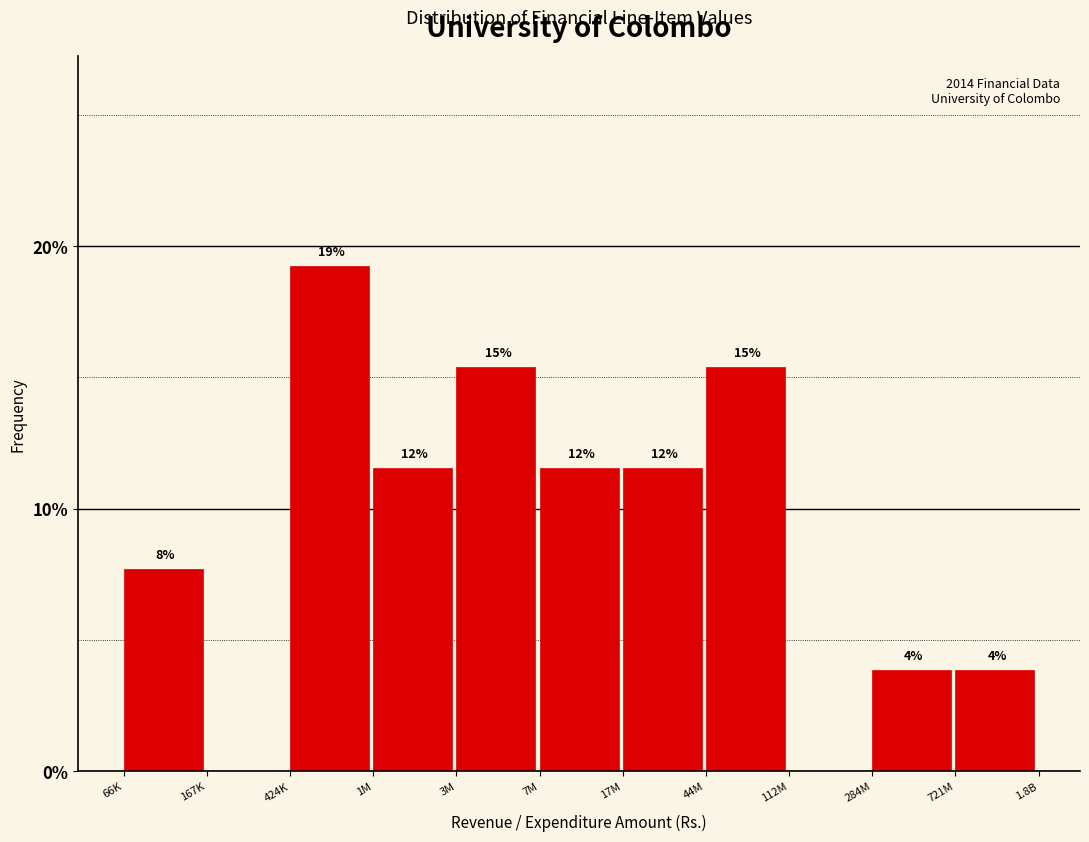

Are the bars horizontal?

No